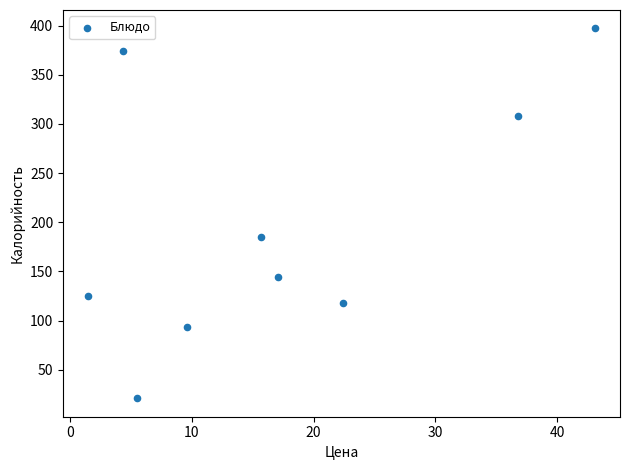

What Y value in the scatter plot is closest to 209?

184.6